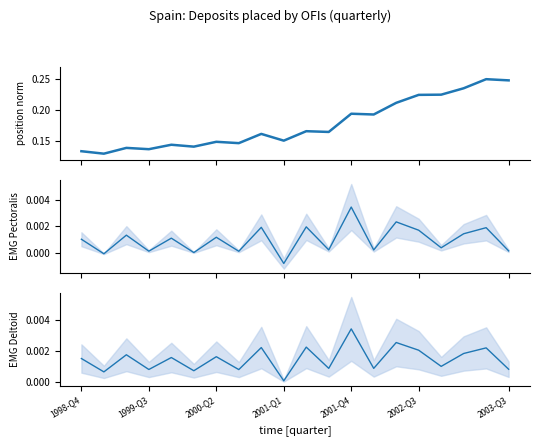

What is the spread (max minus min) of values at 11?

0.2